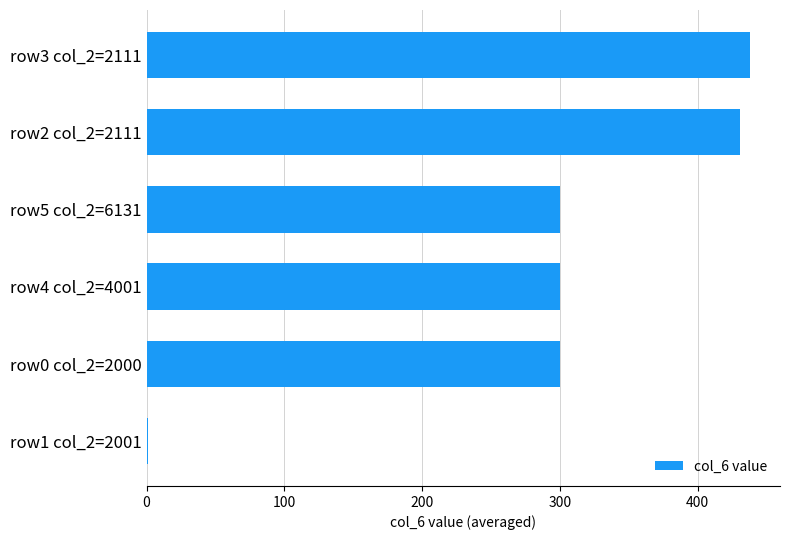

What is the sum of all values?

1770